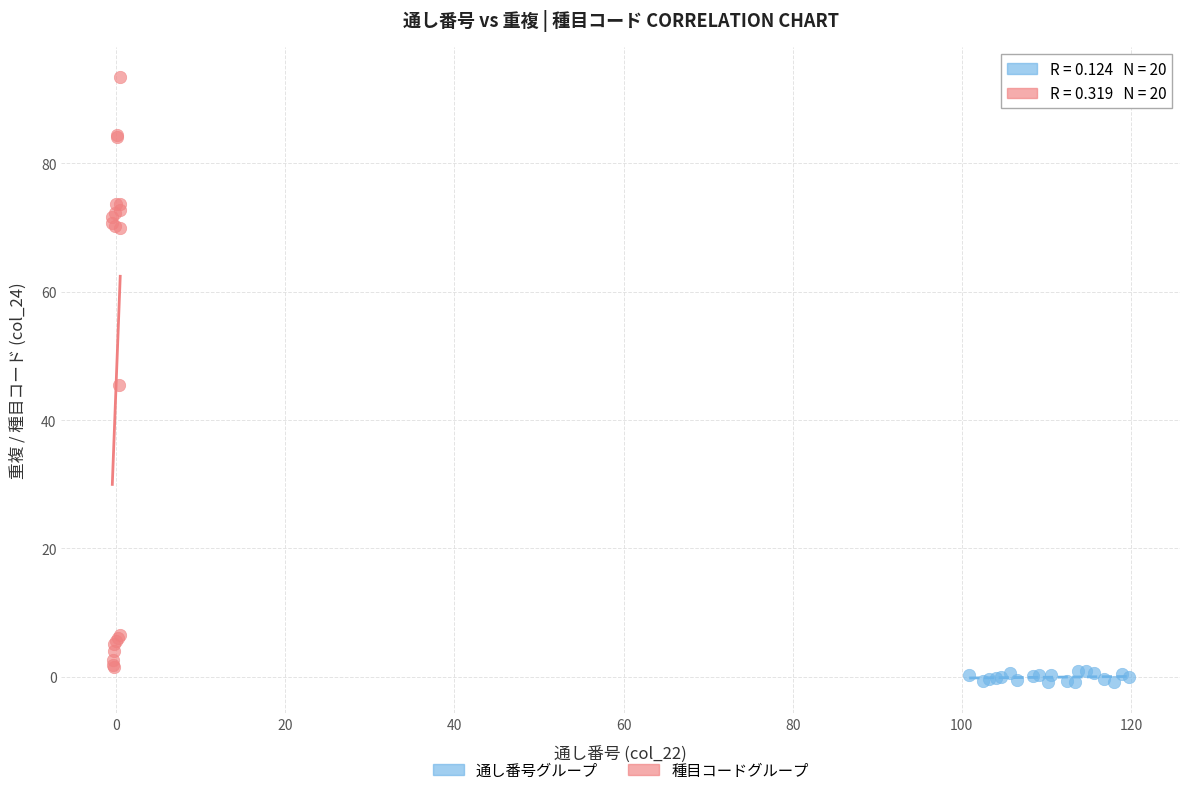

Which series reaches the maximum Y coordinate?

種目コードグループ